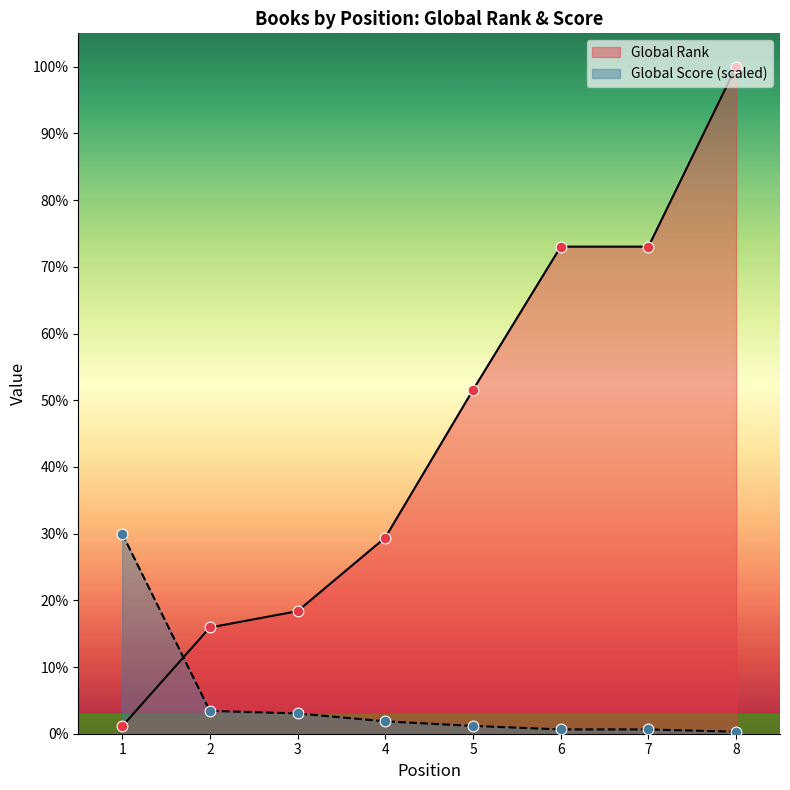

Is the value of Global Rank at 4 greater than the value of Global Score at 8?

Yes